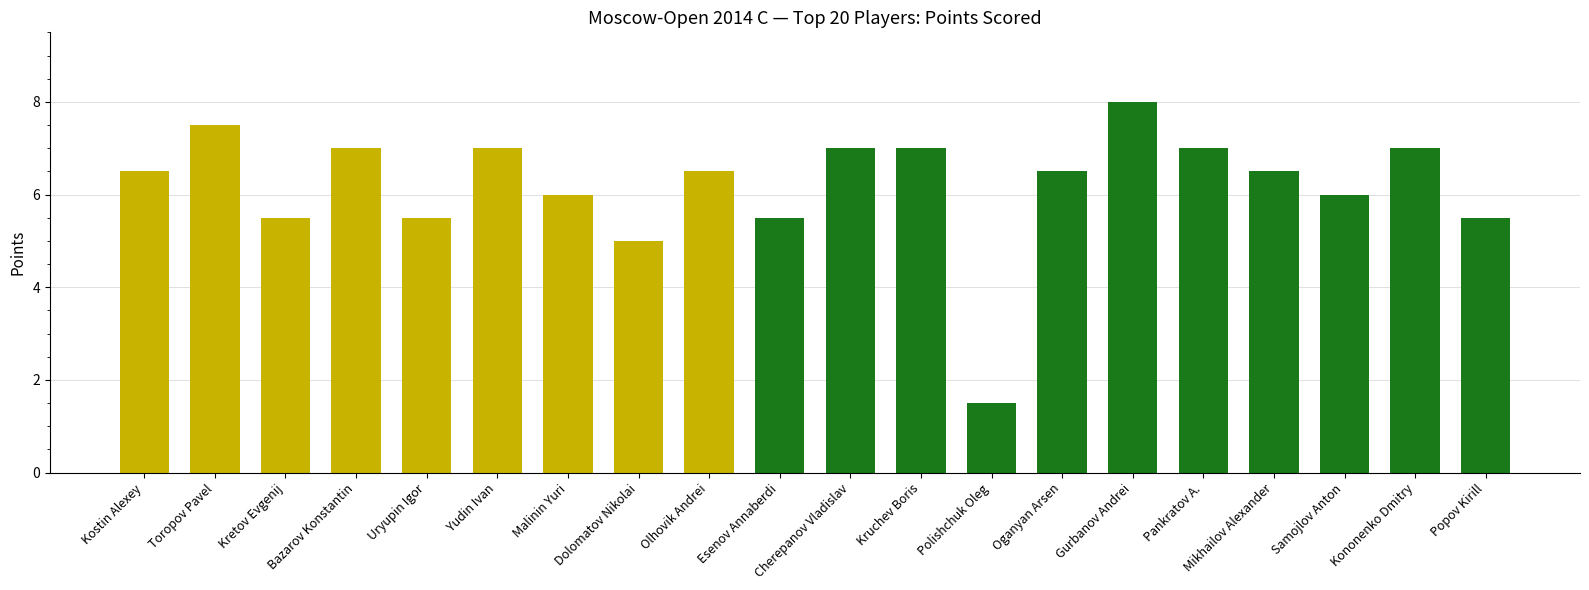

Is it true that the value at Kostin Alexey is 2.3?

False